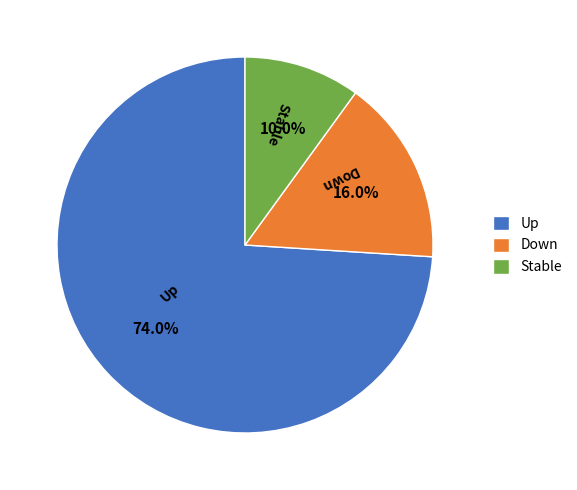

Is there any slice that represents more than half of the pie?

Yes